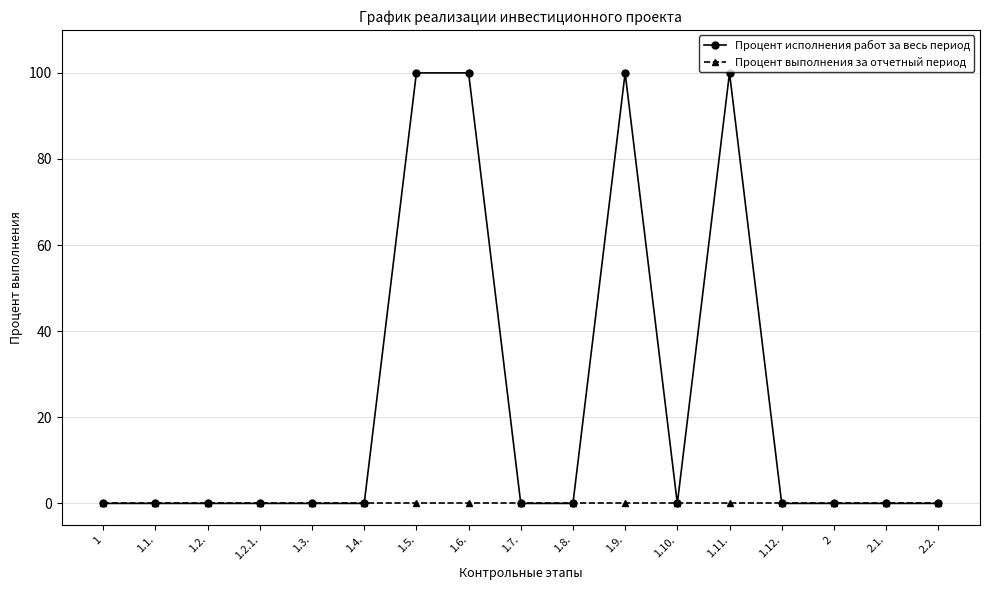

What is the difference between the second highest and second lowest values in the Процент исполнения работ за весь период series?

100